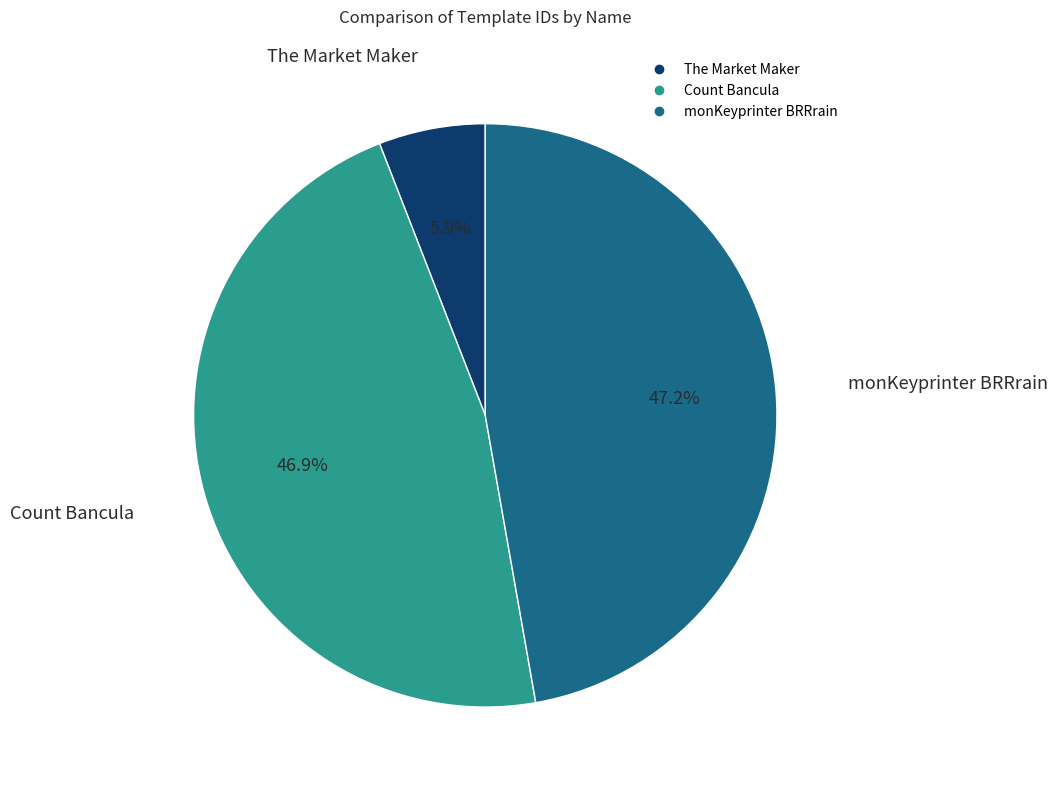

Is it true that Count Bancula is 47% of the pie?

True